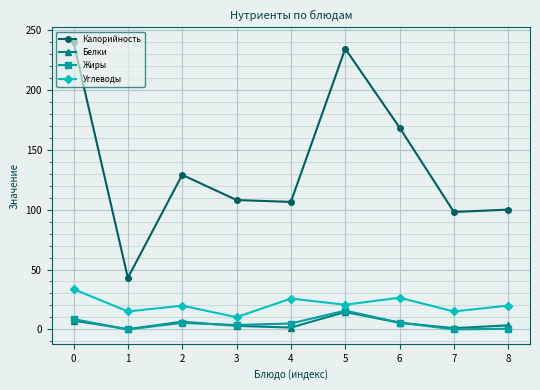

Which series has the largest total across all categories?

Калорийность